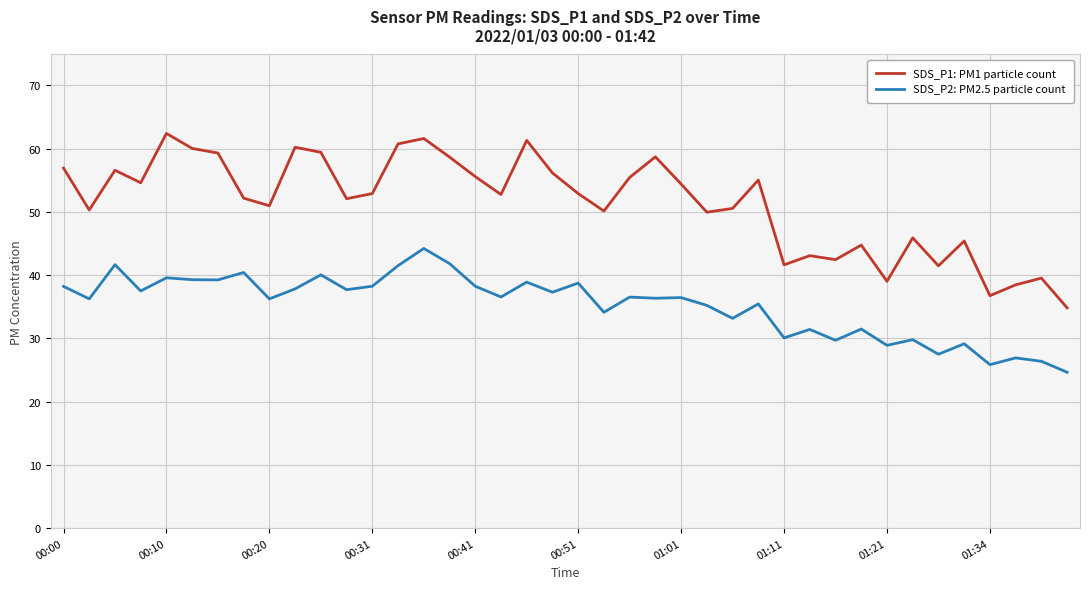

Which series has the widest spread of values?

SDS_P1: PM1 particle count